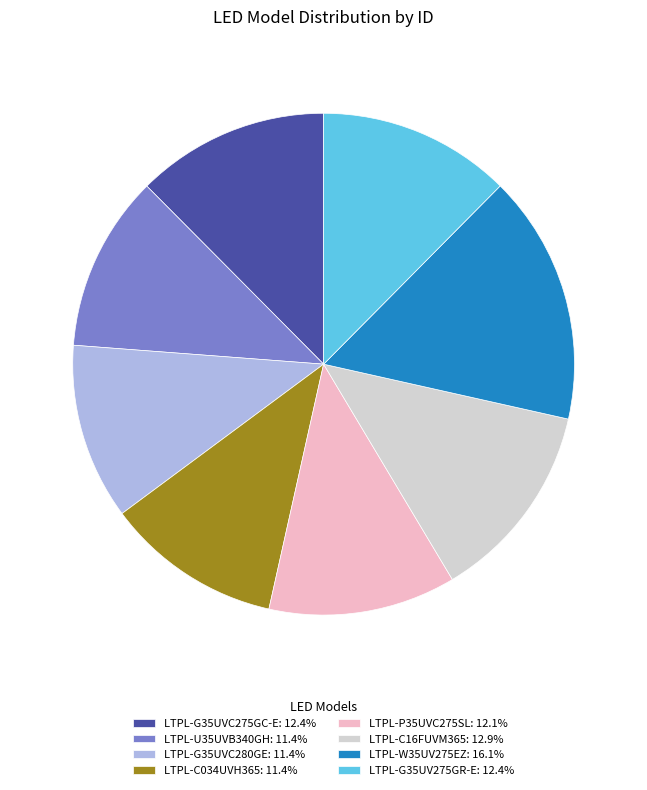

What is the ratio of the value at LTPL-C16FUVM365: 12.9% to the value at LTPL-W35UV275EZ: 16.1%?

0.8